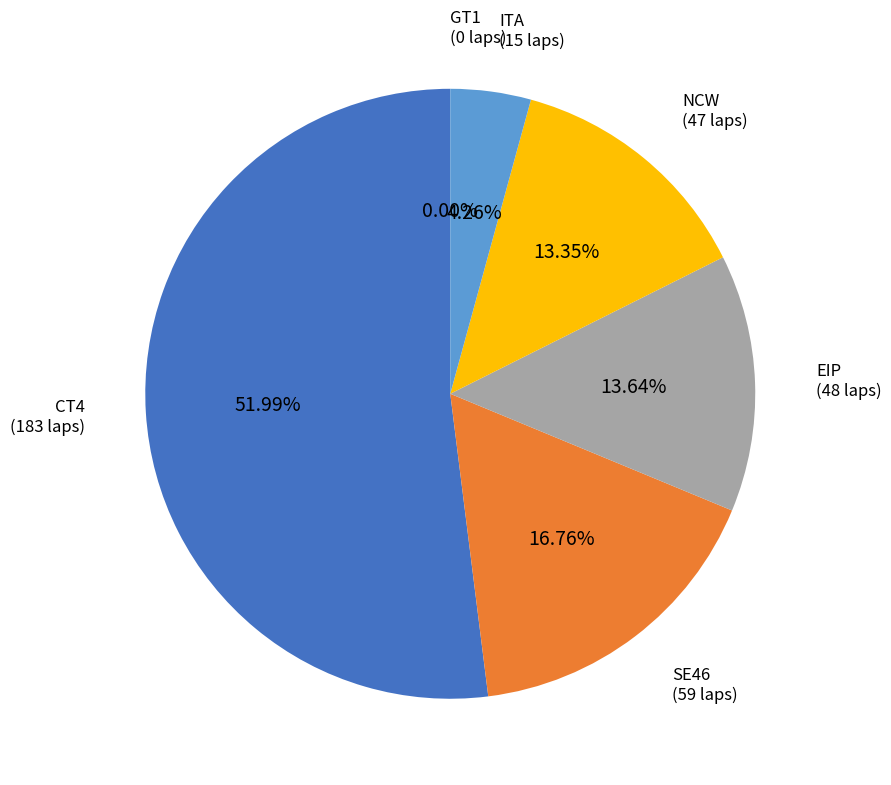

To the nearest percent, what is the average slice percentage?

17%